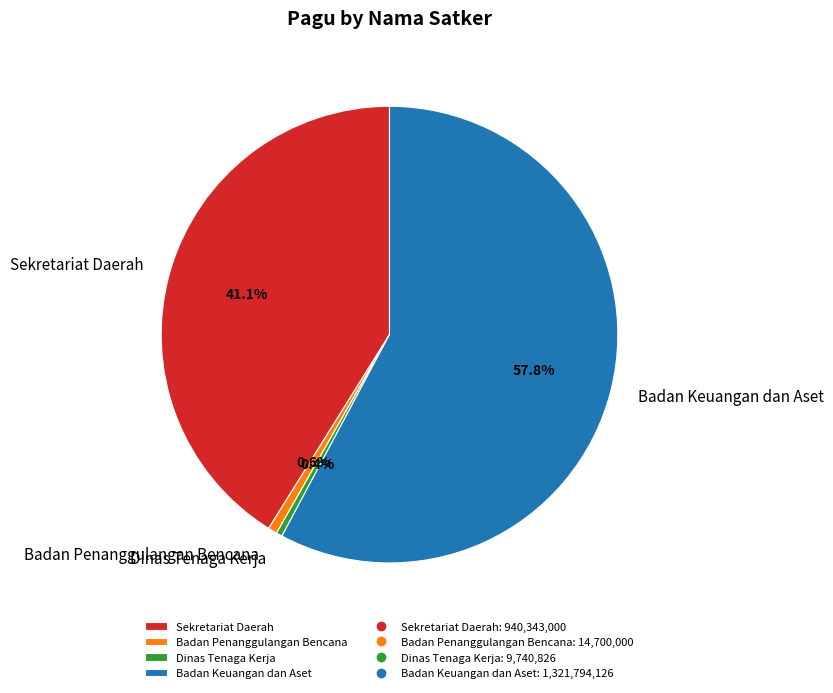

Which slice is the largest?

Badan Keuangan dan Aset